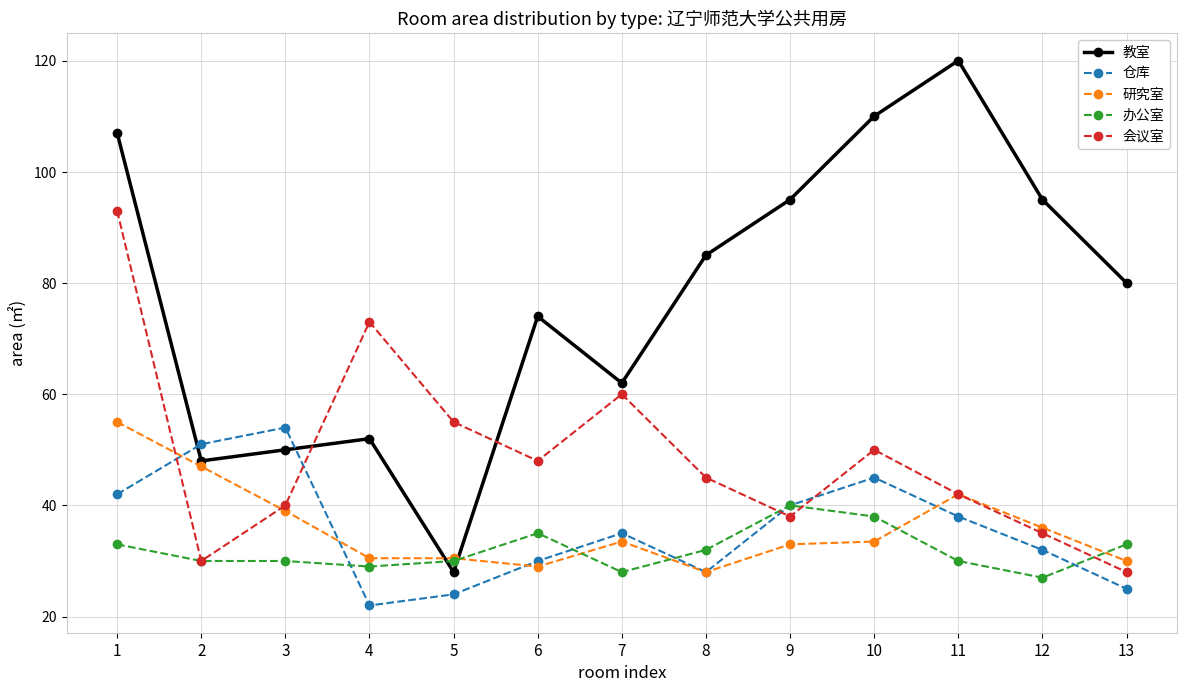

What is the approximate value of 研究室 at 5?

30.5